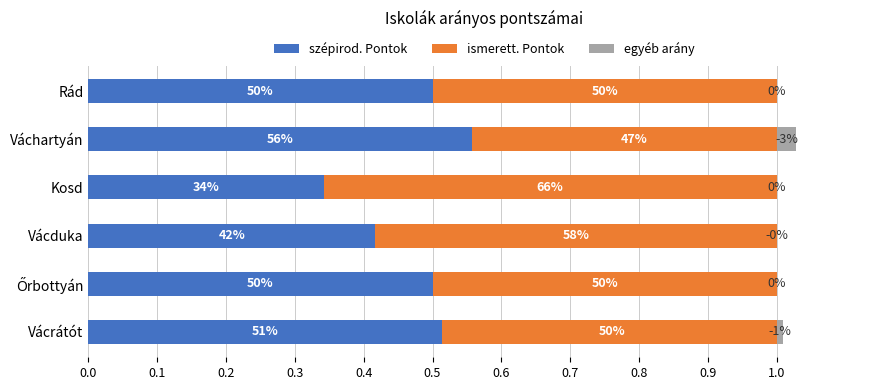

Does the chart contain any negative values?

Yes